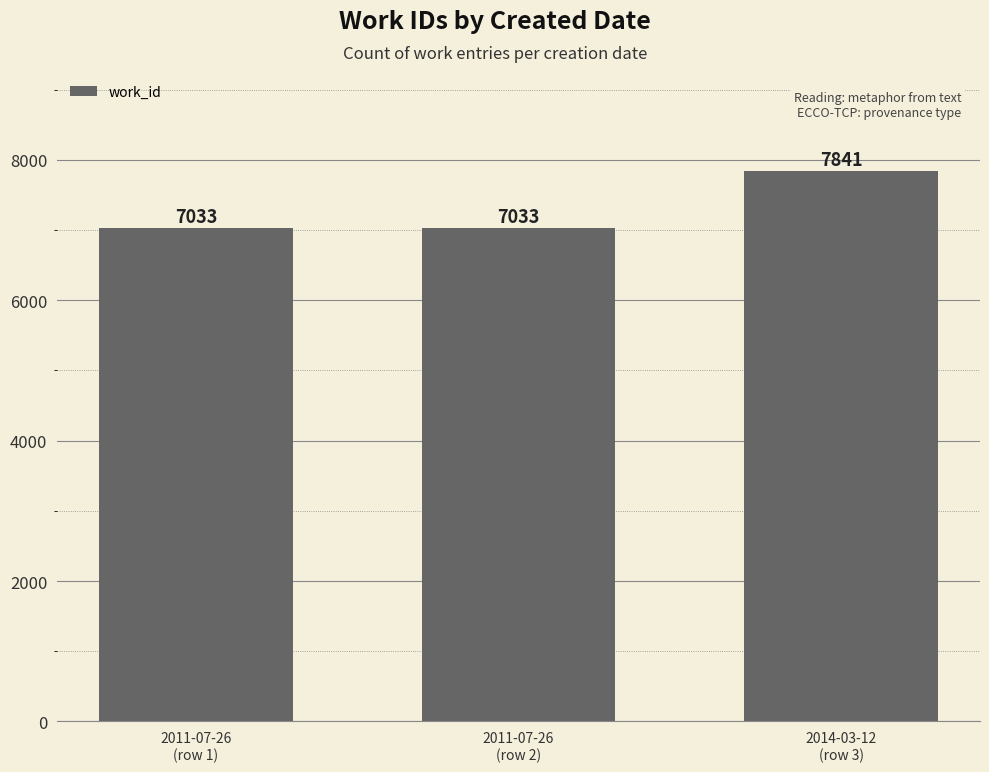

What is the approximate value at 2011-07-26
(row 1), to the nearest 50?

7050